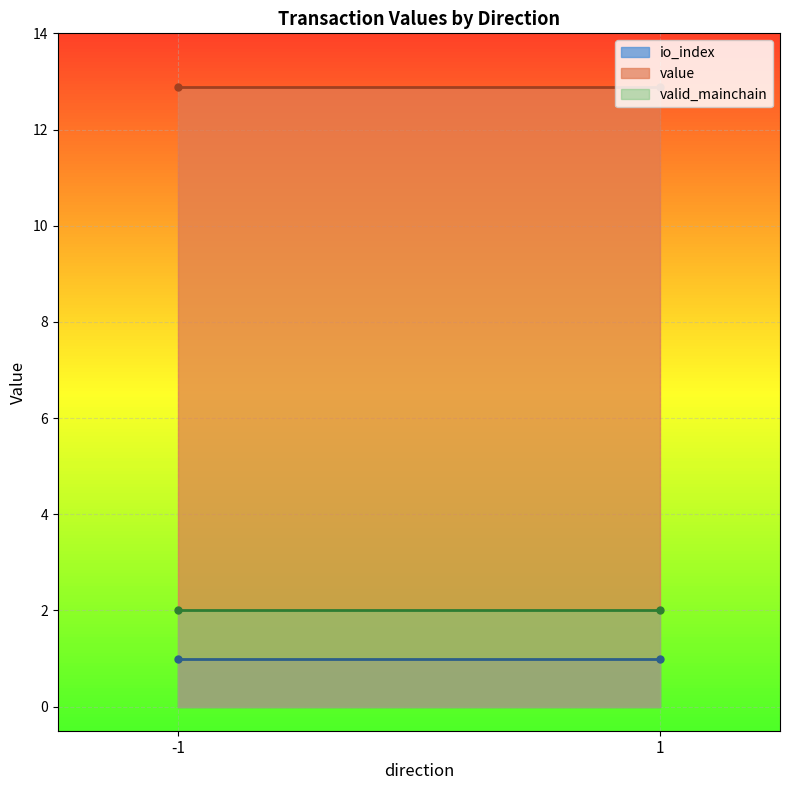

What are all the series names shown in the legend?

io_index, value, valid_mainchain